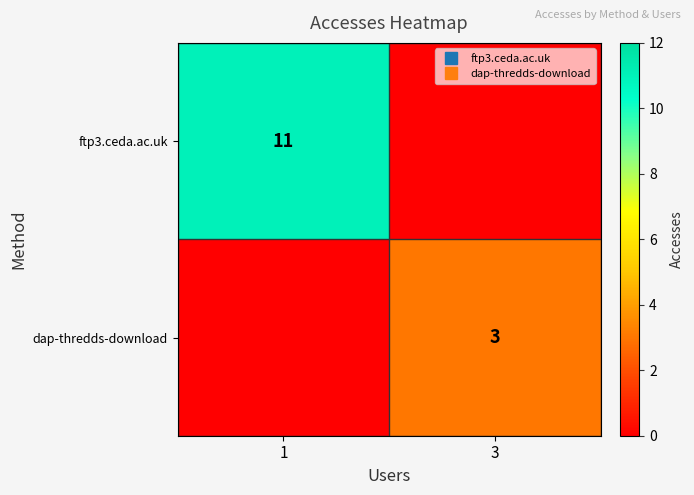

Which category has the highest value in the dap-thredds-download series?

3